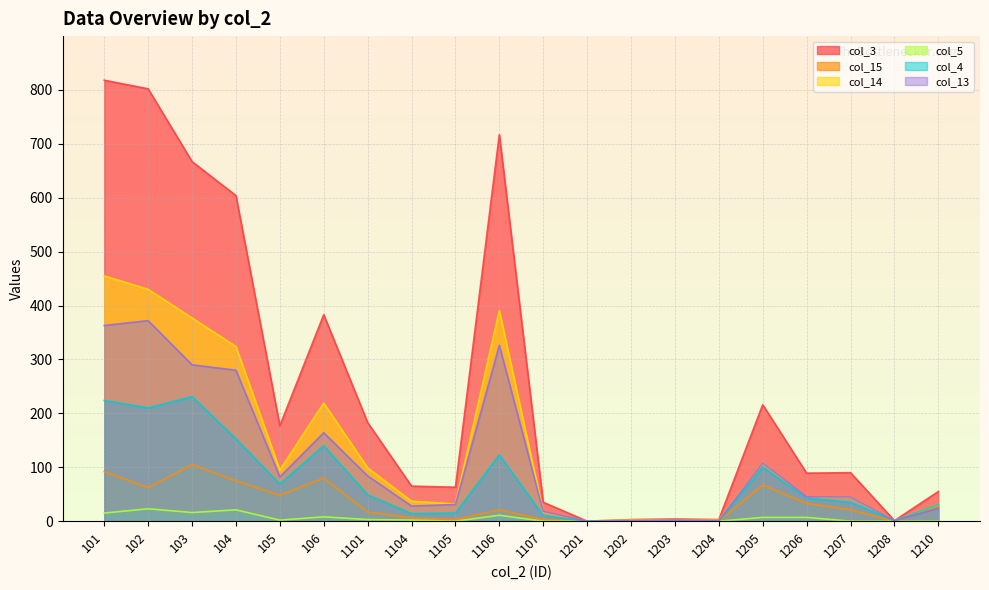

Between 1106 and 1206, which is larger?

1106